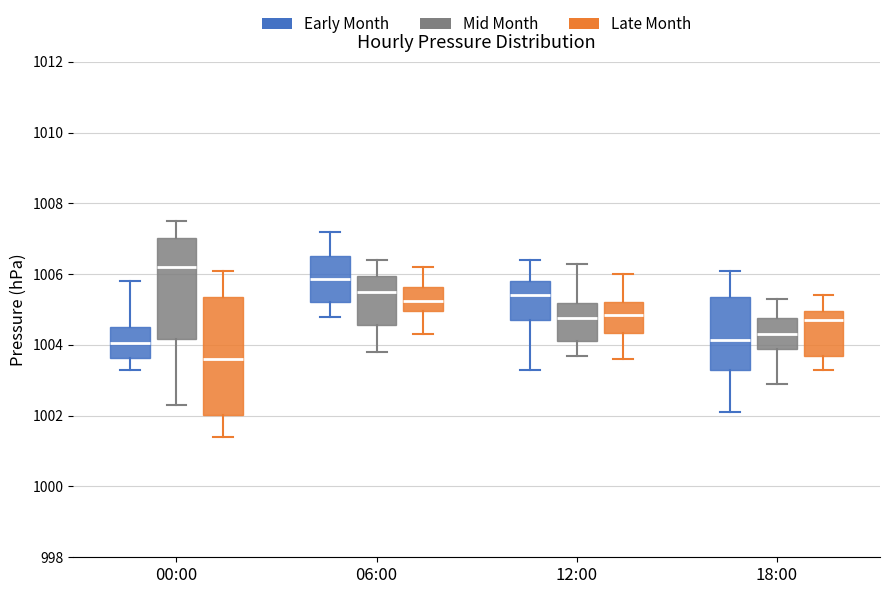

Reading left to right, read every box against the y-axis: the position of its median line, the range the box covers, and the ends of its whiskers. The values are not printed on the chart, so give them approximately, as read against the axis.

00:00 (Early Month): median 1004.0, box 1003.6 to 1004.6, whiskers 1003.4 to 1005.8
00:00 (Mid Month): median 1006.2, box 1004.2 to 1007.0, whiskers 1002.4 to 1007.6
00:00 (Late Month): median 1003.6, box 1002.0 to 1005.4, whiskers 1001.4 to 1006.2
06:00 (Early Month): median 1005.8, box 1005.2 to 1006.6, whiskers 1004.8 to 1007.2
06:00 (Mid Month): median 1005.6, box 1004.6 to 1006.0, whiskers 1003.8 to 1006.4
06:00 (Late Month): median 1005.2, box 1005.0 to 1005.6, whiskers 1004.4 to 1006.2
12:00 (Early Month): median 1005.4, box 1004.8 to 1005.8, whiskers 1003.4 to 1006.4
12:00 (Mid Month): median 1004.8, box 1004.2 to 1005.2, whiskers 1003.8 to 1006.4
12:00 (Late Month): median 1004.8, box 1004.4 to 1005.2, whiskers 1003.6 to 1006.0
18:00 (Early Month): median 1004.2, box 1003.4 to 1005.4, whiskers 1002.2 to 1006.2
18:00 (Mid Month): median 1004.4, box 1003.8 to 1004.8, whiskers 1003.0 to 1005.4
18:00 (Late Month): median 1004.8, box 1003.6 to 1005.0, whiskers 1003.4 to 1005.4